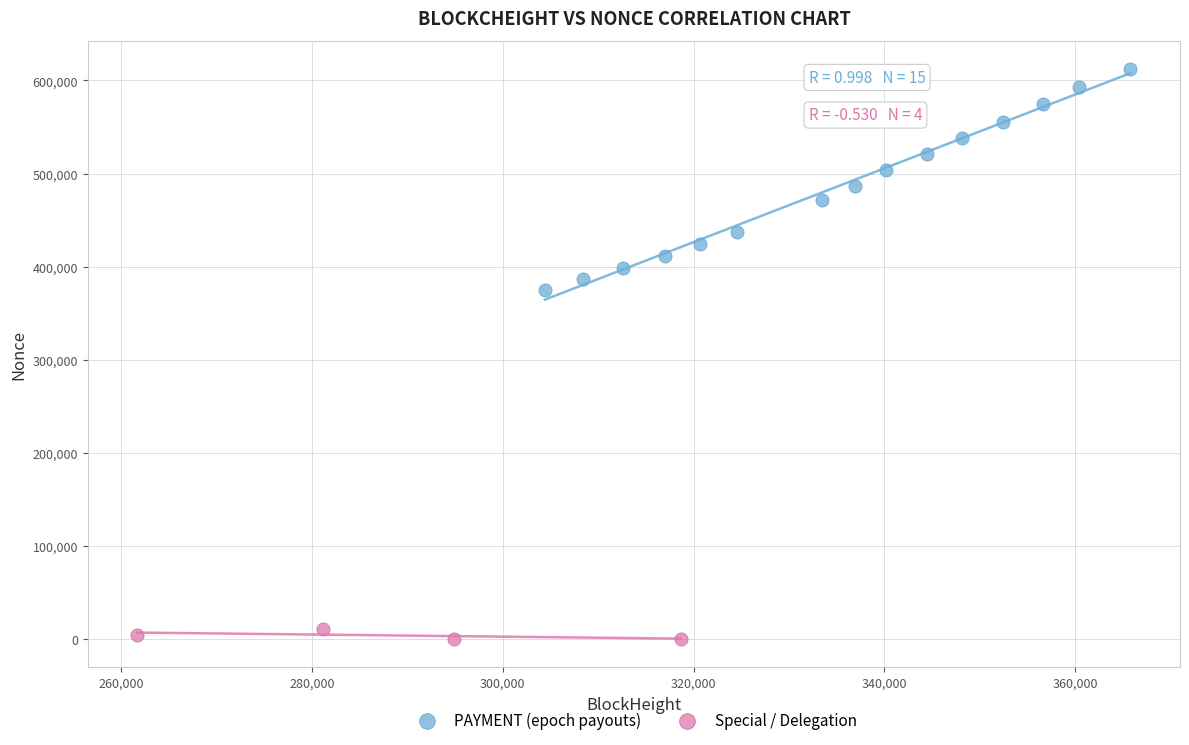

Which series contains the lowest Y value?

Special / Delegation